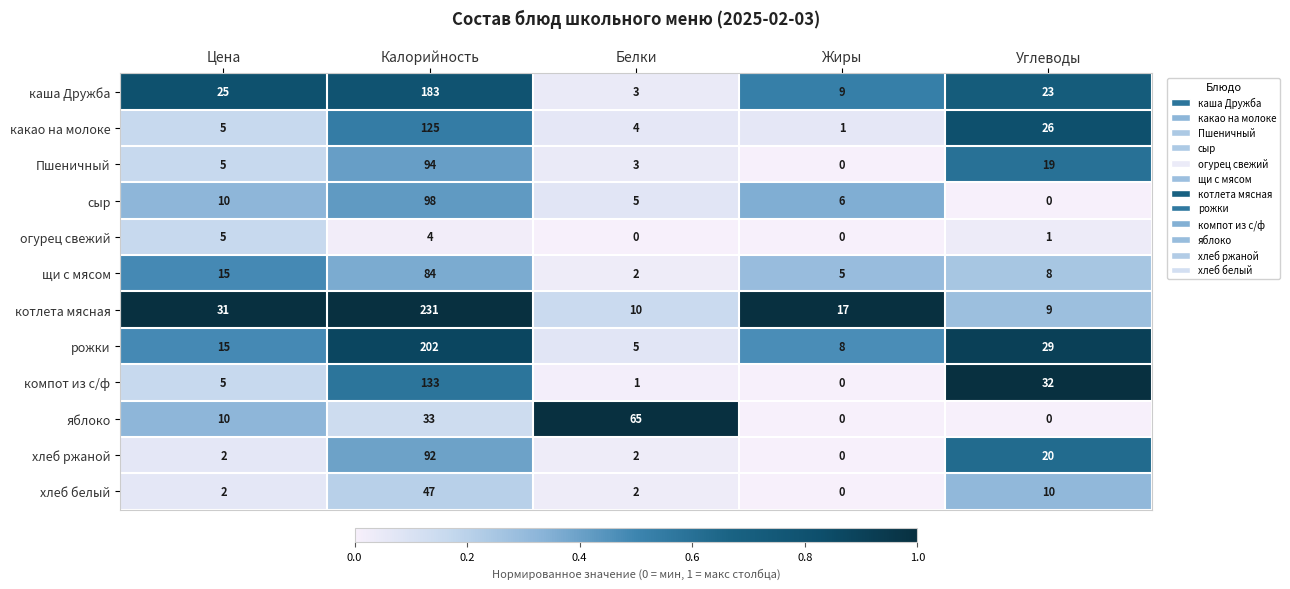

Count the number of data series in this chart.

12